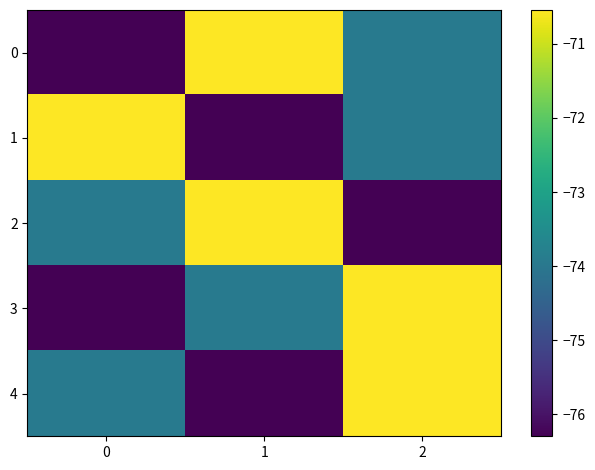

What is the maximum value shown in the chart?

-70.5